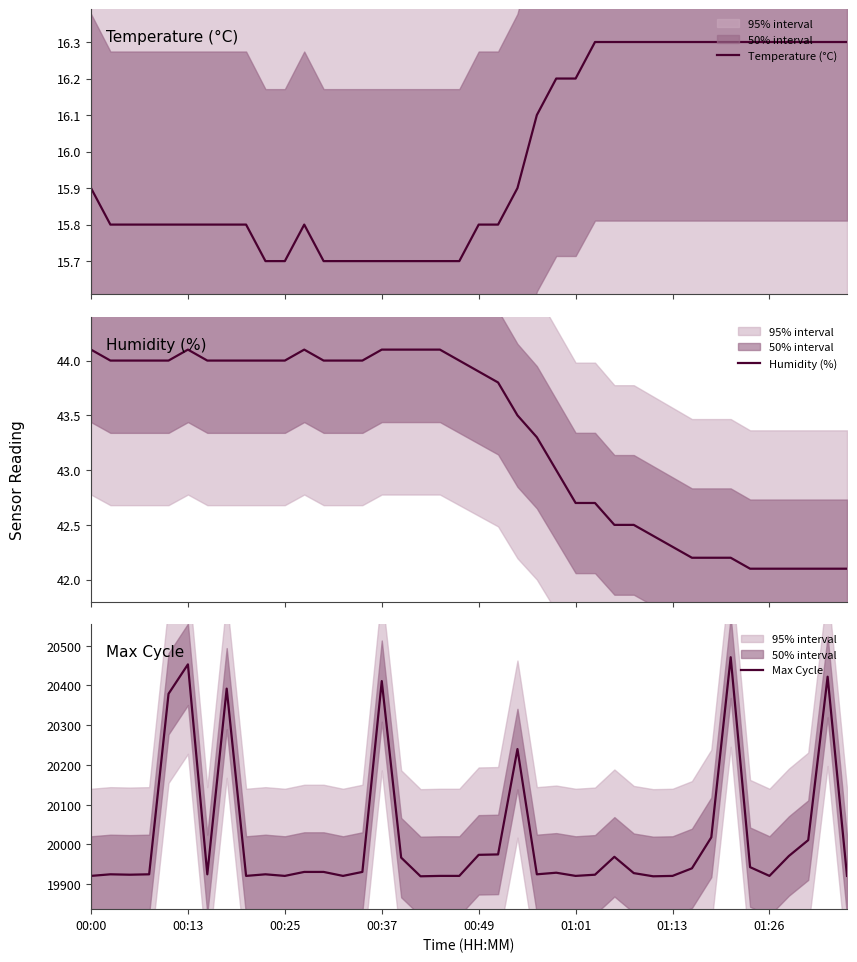

At which label does Humidity (%) first exceed 44?

00:00